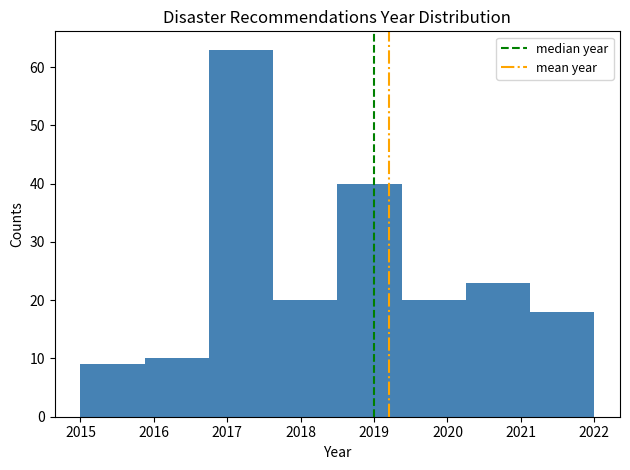

Which range on the x-axis has the tallest bar?

2016.8 to 2017.6